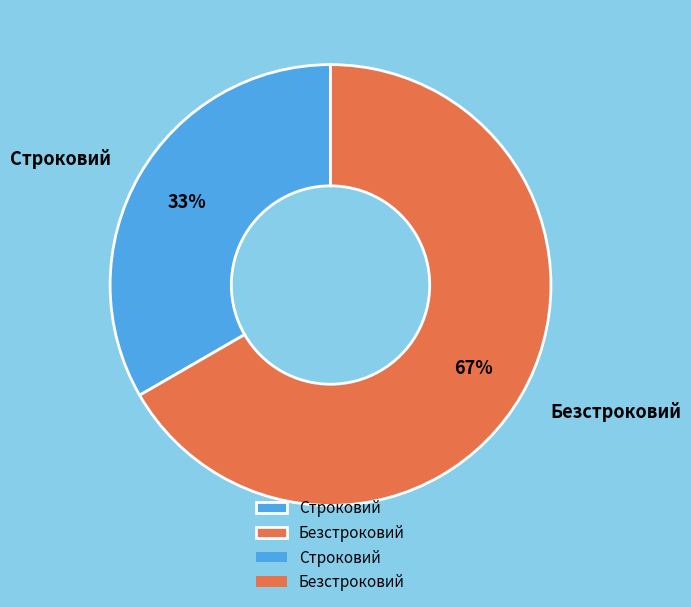

Which category accounts for the majority?

Безстроковий